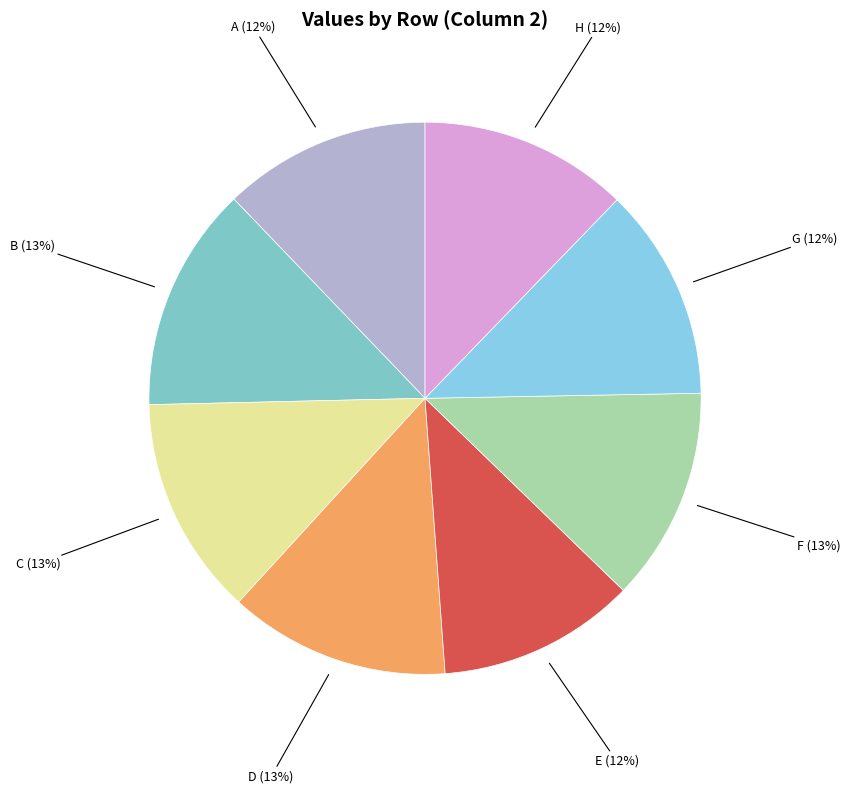

Which category has the biggest portion of the pie?

B